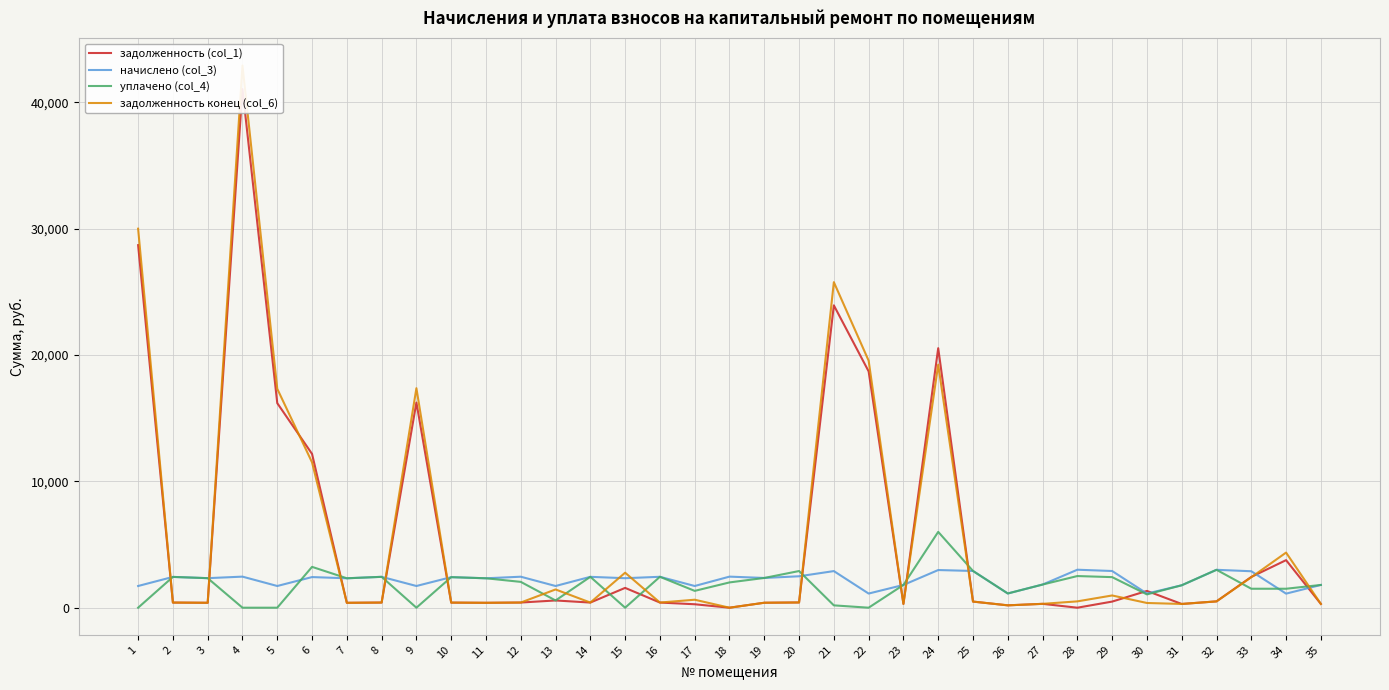

At which label is задолженность (col_1) closest to 20518?

24